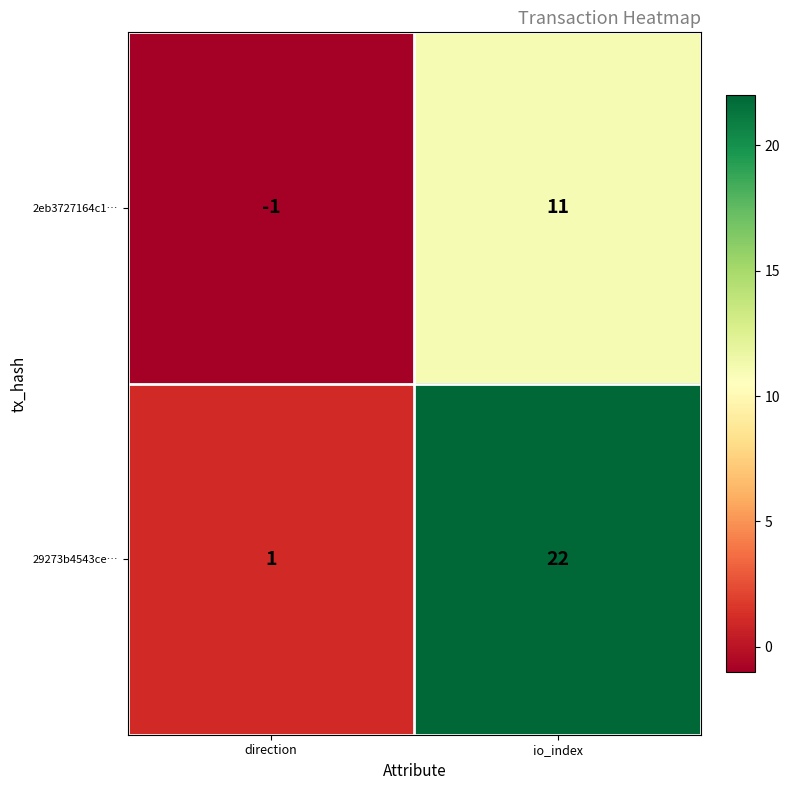

Reading left to right, list all the values displayed in this chart.

2eb3727164c1…: -1	11
29273b4543ce…: 1	22